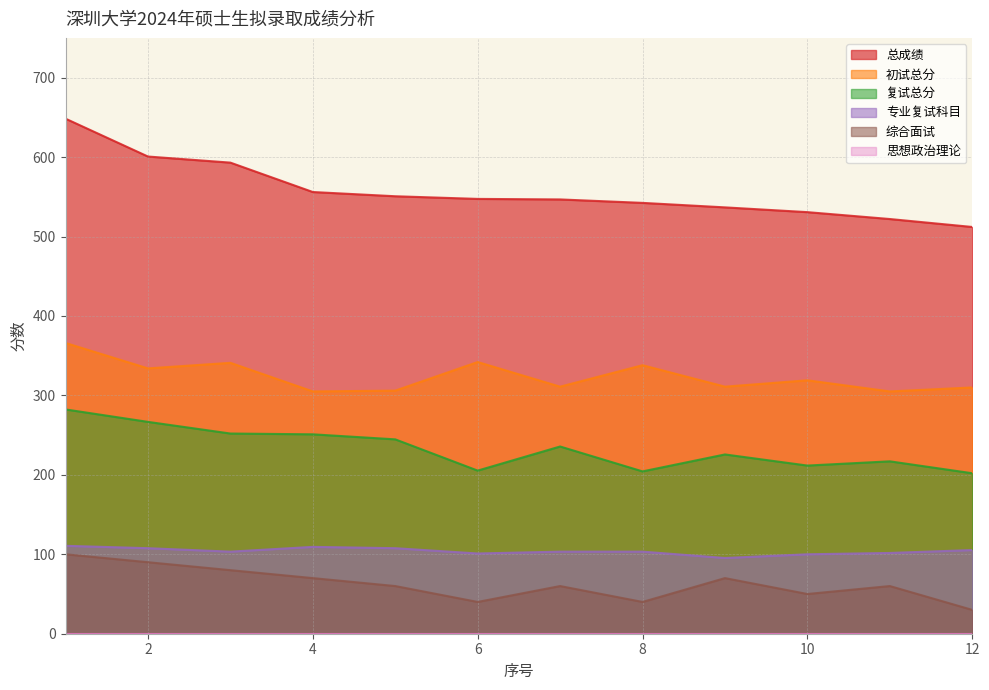

Reading left to right, list all the values displayed in this chart.

初试总分: 366.0	334.0	341.0	305.0	306.0	342.0	311.0	338.0	311.0	319.0	305.0	310.0
复试总分: 282.3	266.7	252.0	251.0	244.7	205.3	235.7	204.3	225.7	211.7	217.0	202.0
总成绩: 648.3	600.7	593.0	556.0	550.7	547.3	546.7	542.3	536.7	530.7	522.0	512.0
专业复试科目: 110.7	107.7	103.3	109.3	107.7	101.0	103.3	103.3	95.3	100.0	101.7	105.3
综合面试: 100.0	90.0	80.0	70.0	60.0	40.0	60.0	40.0	70.0	50.0	60.0	30.0